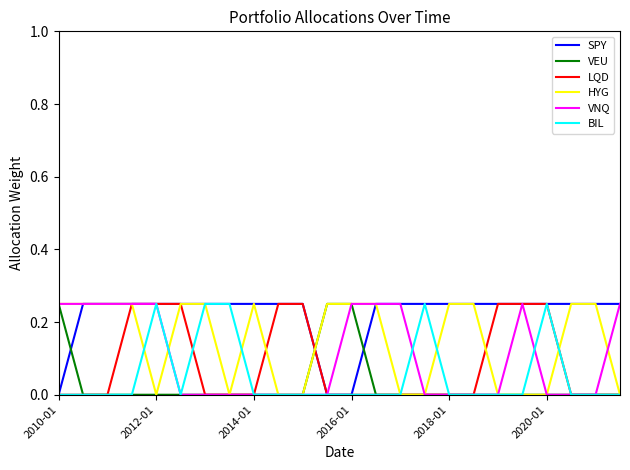

Which series has the largest total across all categories?

SPY